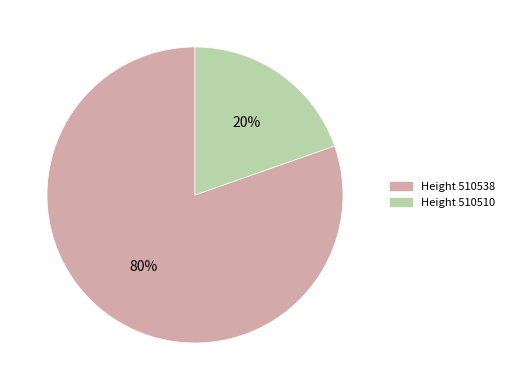

Which has a higher value, Height 510510 or Height 510538?

Height 510538